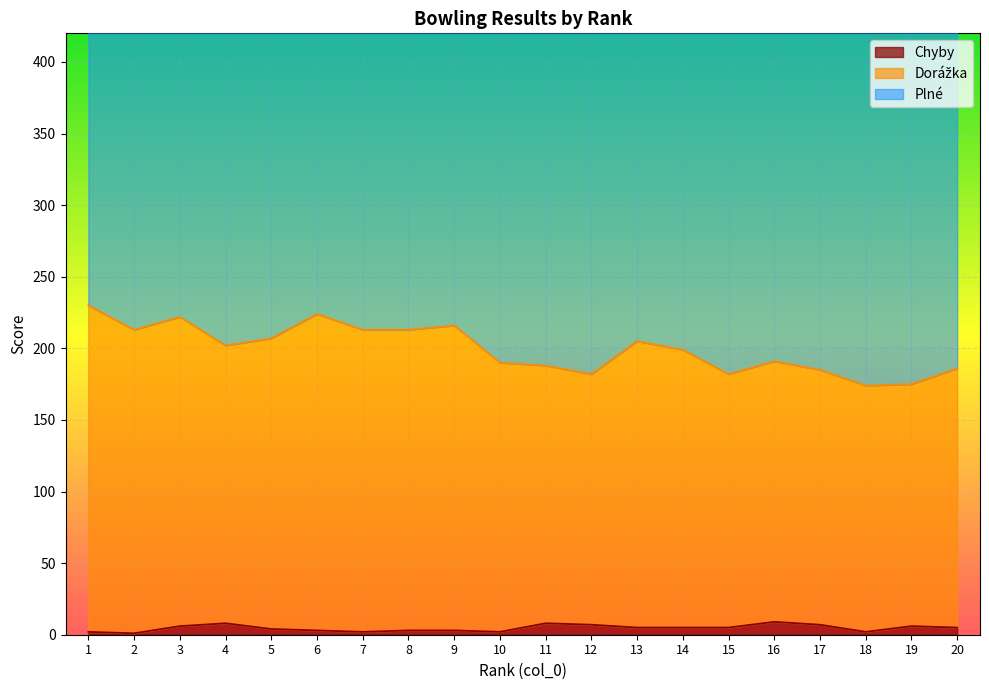

Where does the Chyby series first go above 5?

3